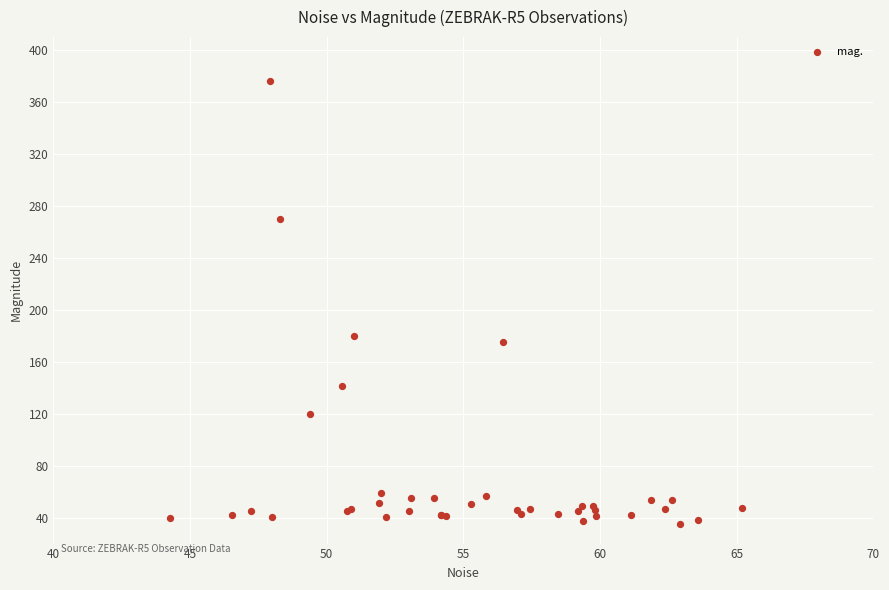

What Y value in the scatter plot is closest to 205?

180.1